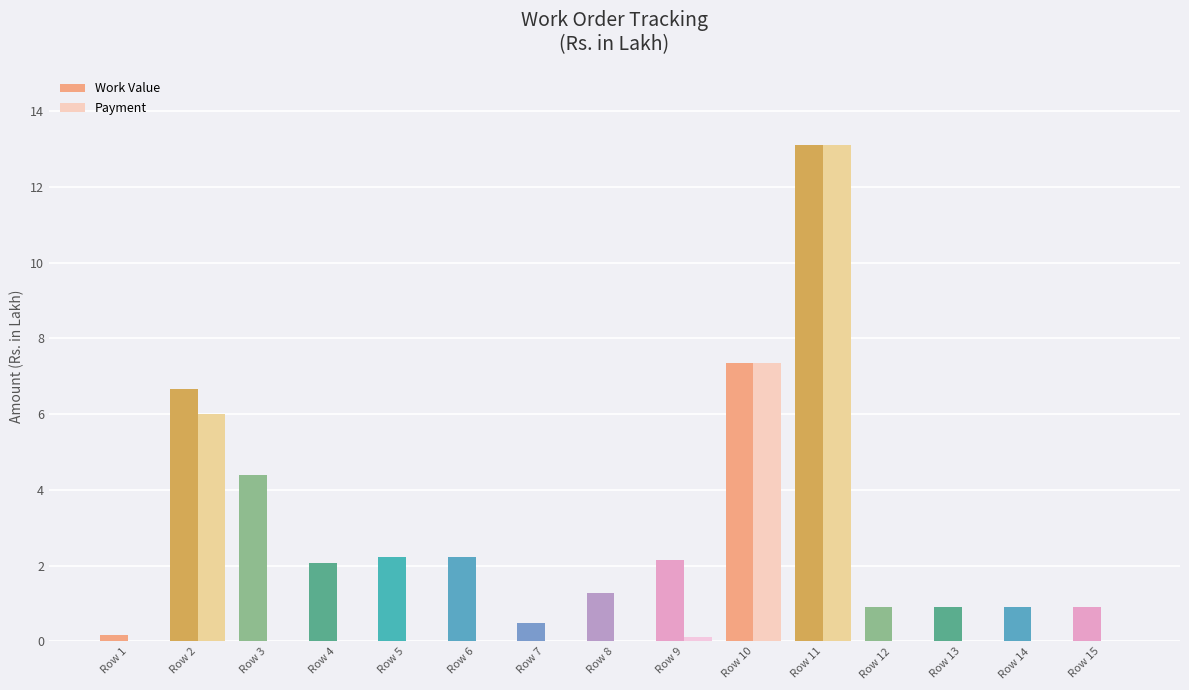

Read the Payment value at Row 2.

6.0